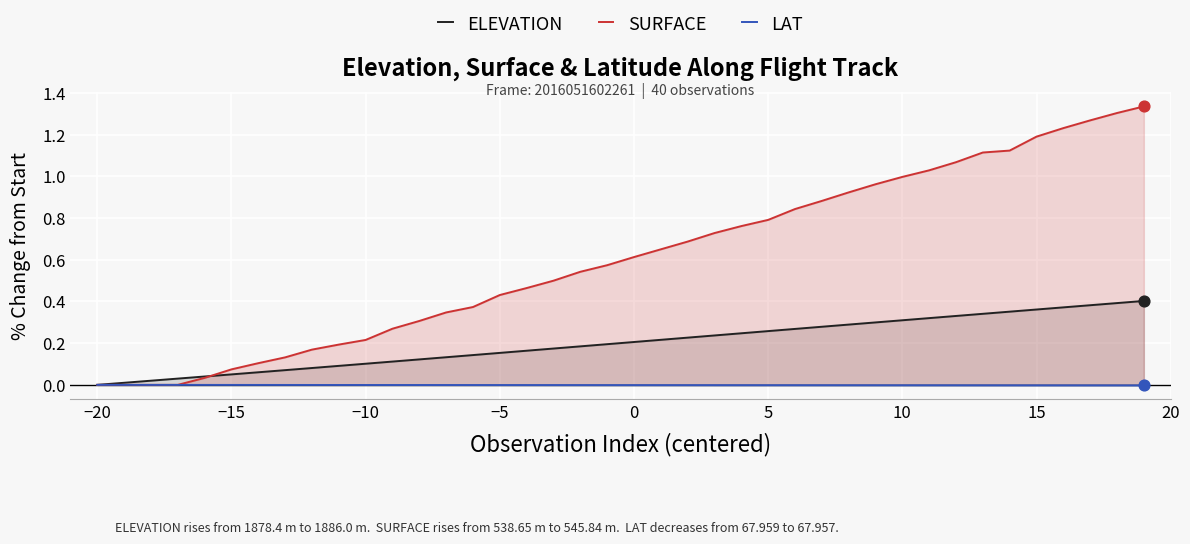

Which series has the largest total across all categories?

SURFACE